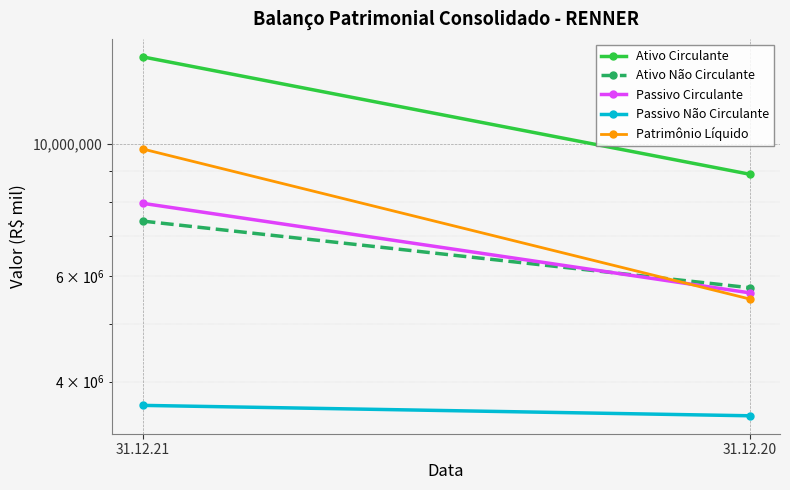

What is the greatest value displayed?

13984780